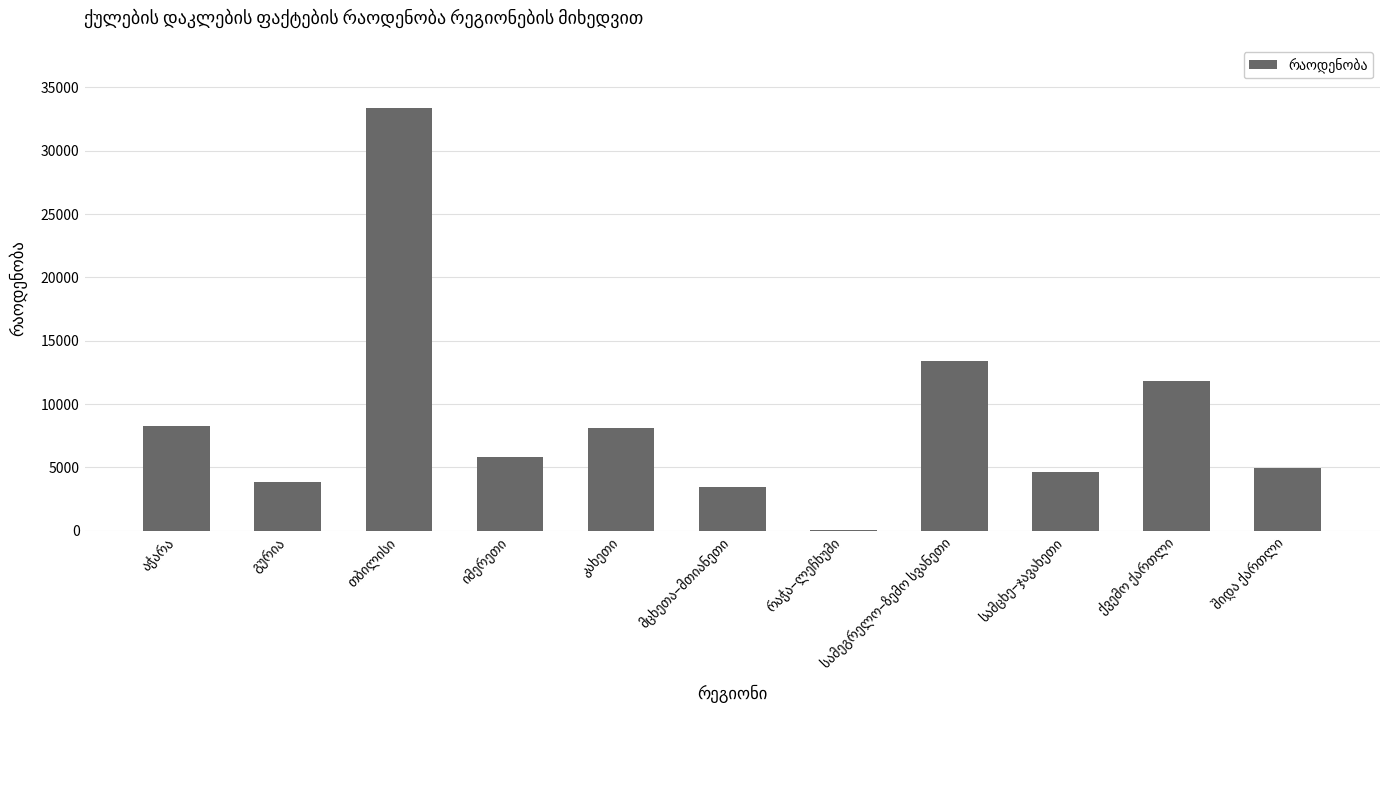

Reading left to right, list all the values displayed in this chart.

8260	3859	33364	5775	8106	3440	49	13397	4610	11814	4927